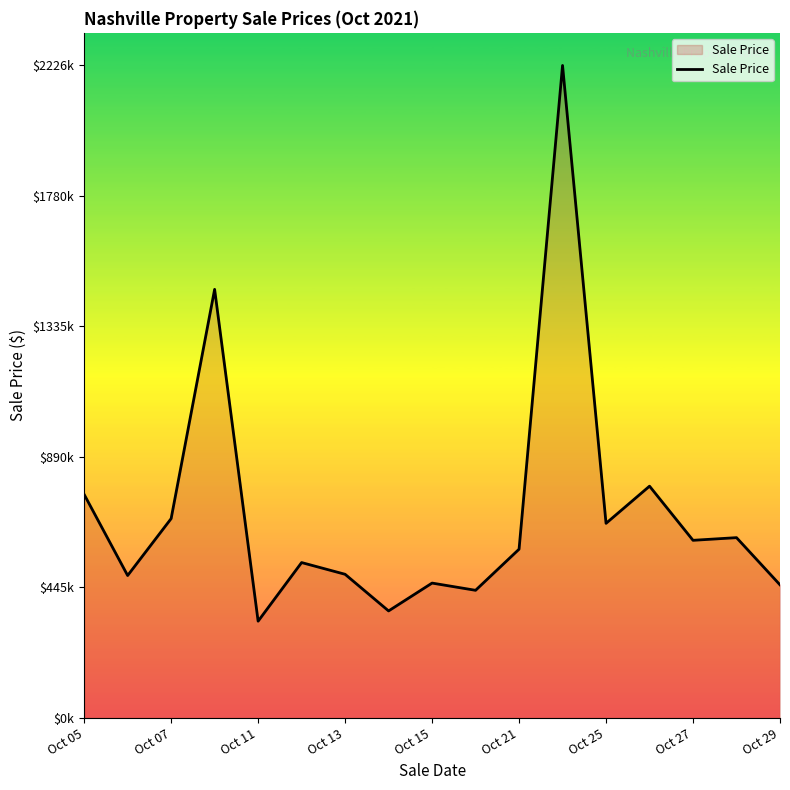

What is the difference between the second highest and minimum values?

1132160.0